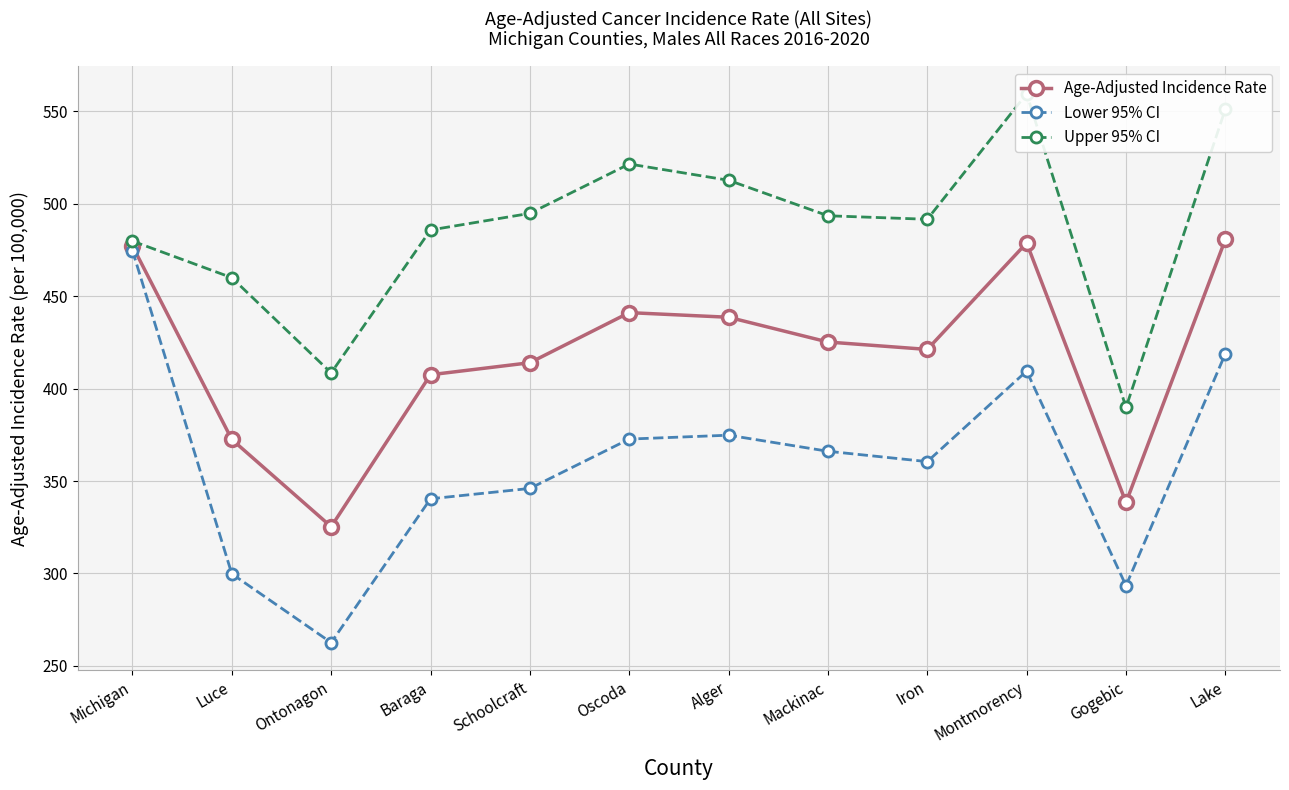

At which category does Age-Adjusted Incidence Rate reach its first local valley?

Ontonagon